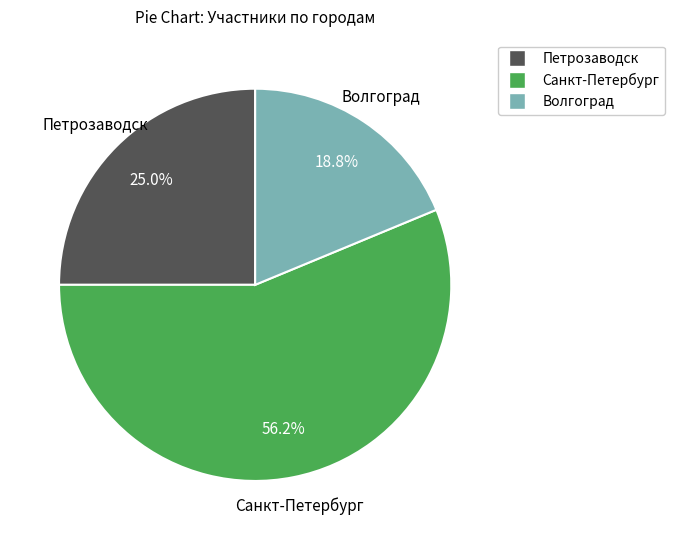

Does any single category account for the majority?

Yes